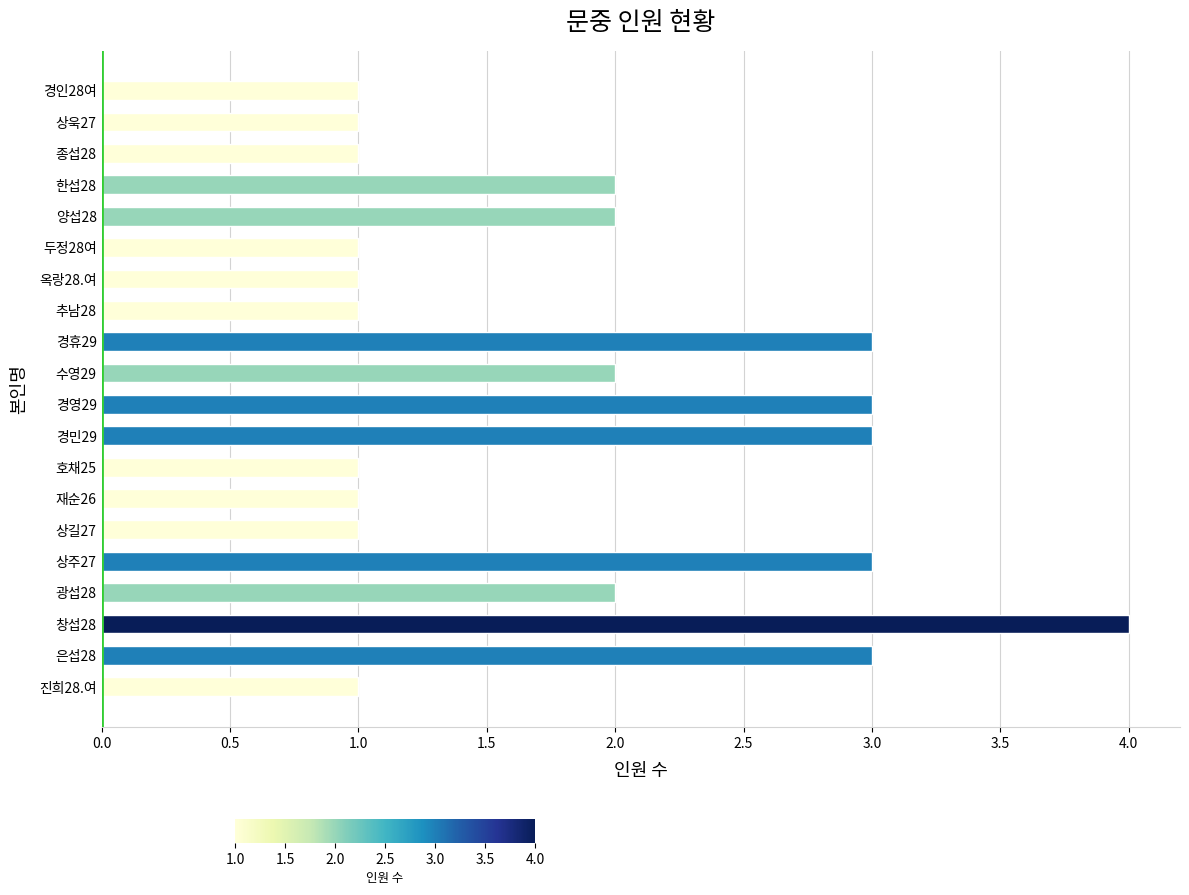

How many data points are less than 2?

10